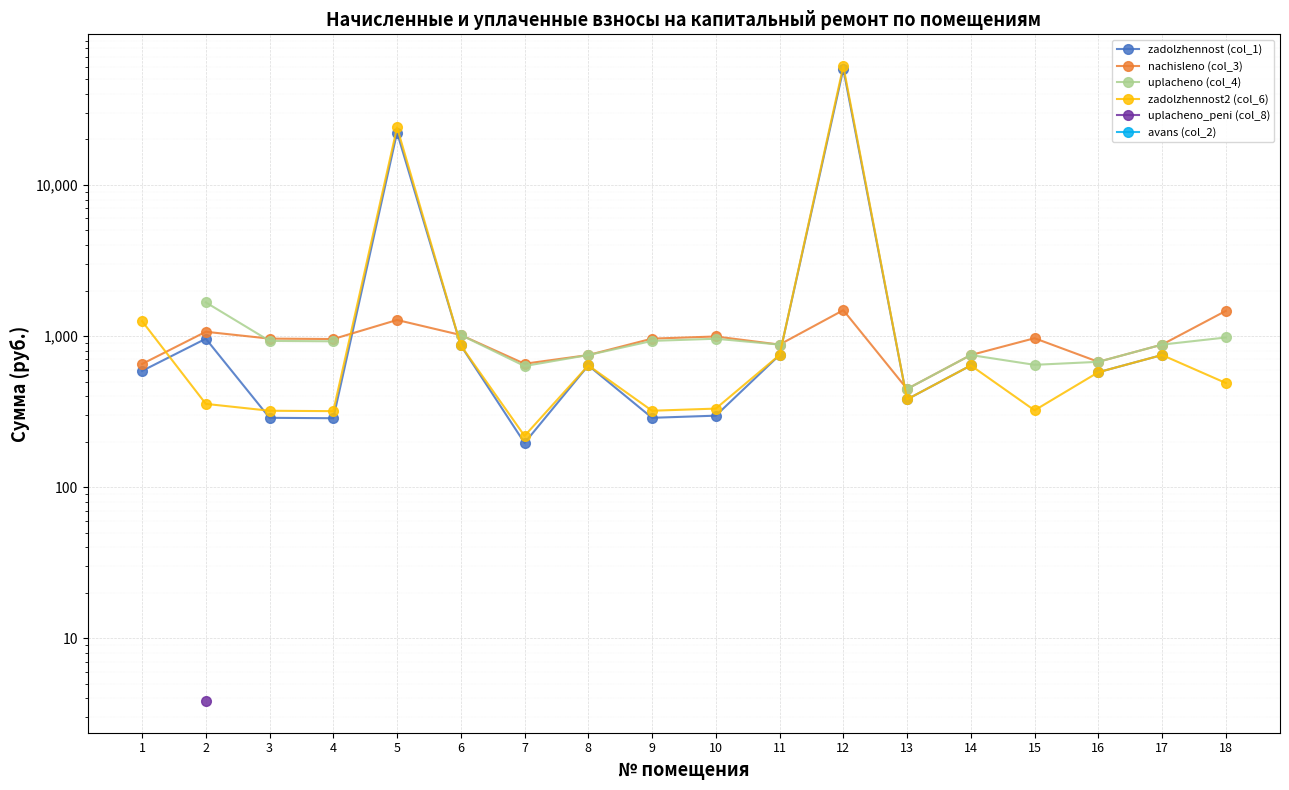

List the labels in order of avans (col_2) value, largest first.

1, 2, 3, 4, 5, 6, 7, 8, 9, 10, 11, 12, 13, 14, 15, 16, 17, 18